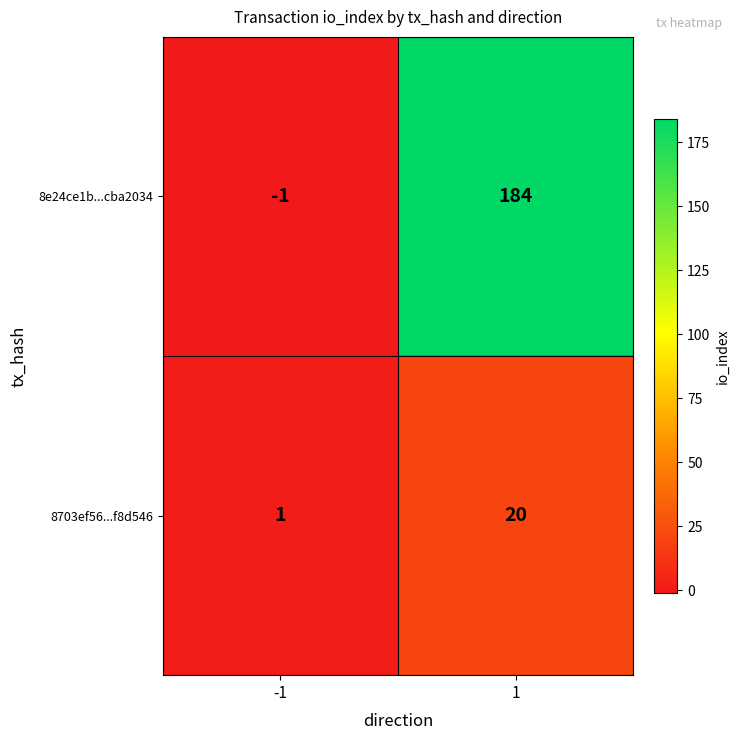

Reading left to right, extract all data points from this chart.

8e24ce1b...cba2034: -1=-1	1=184
8703ef56...f8d546: -1=1	1=20